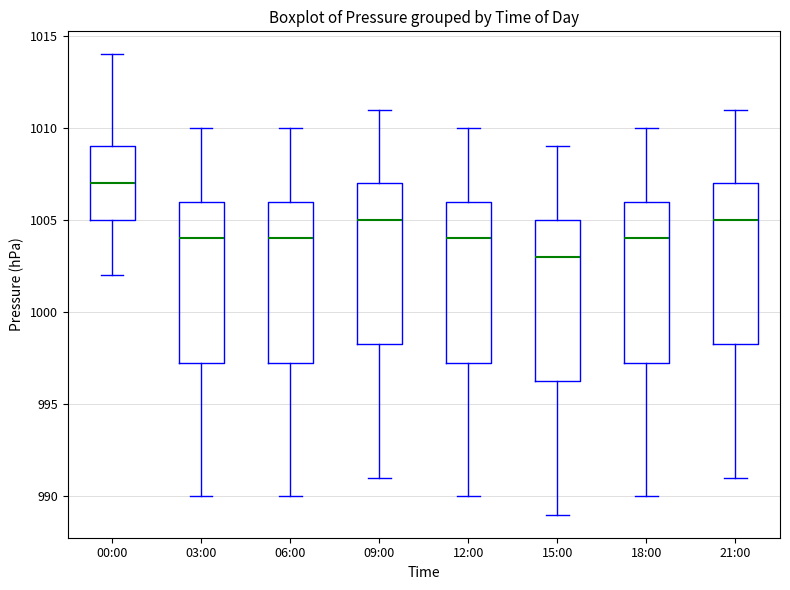

Which box has the lowest median line?

15:00